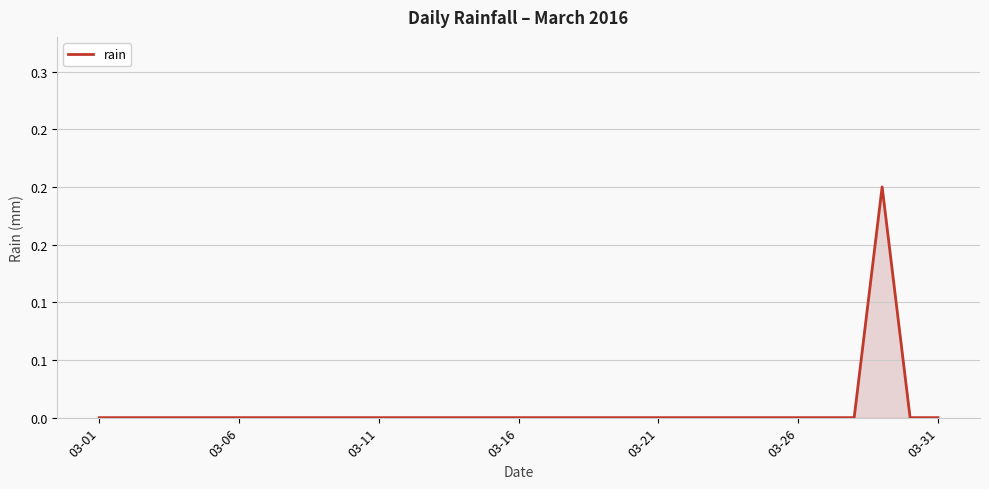

Is this an area chart (filled region under the line)?

Yes